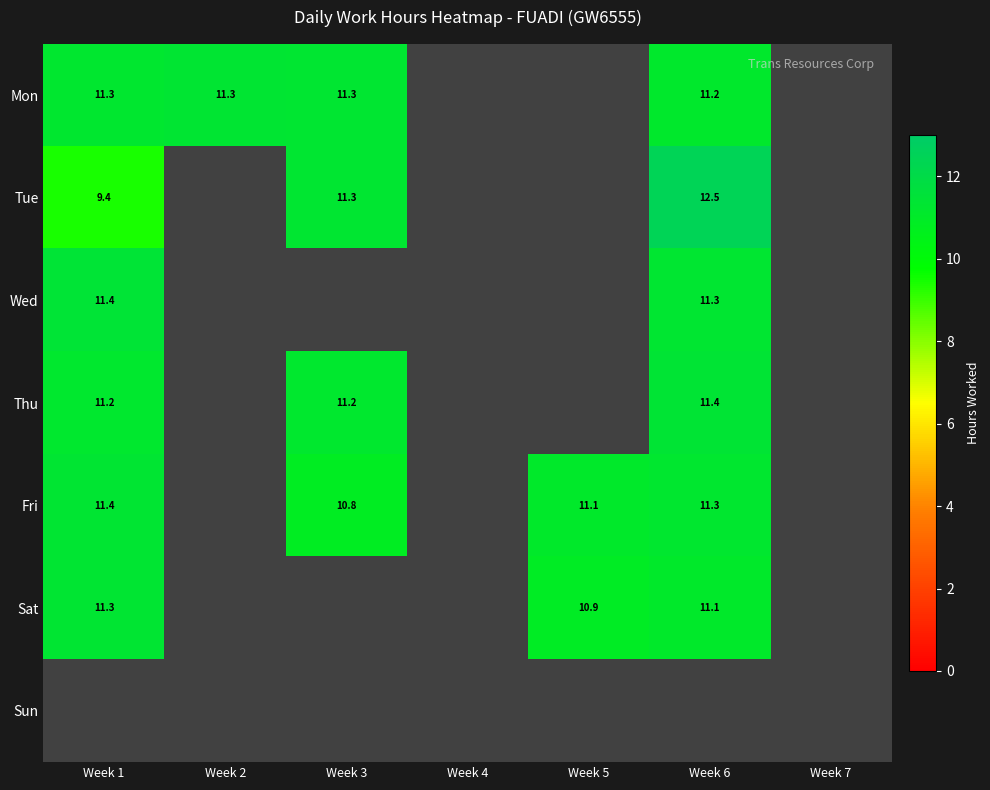

Which has a higher value, Week 2 or Week 4?

Week 2